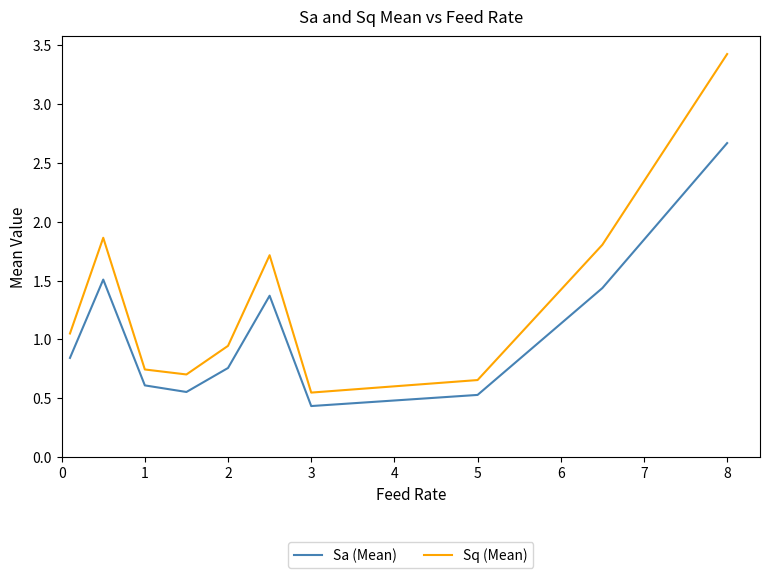

Which series has the widest spread of values?

Sq (Mean)